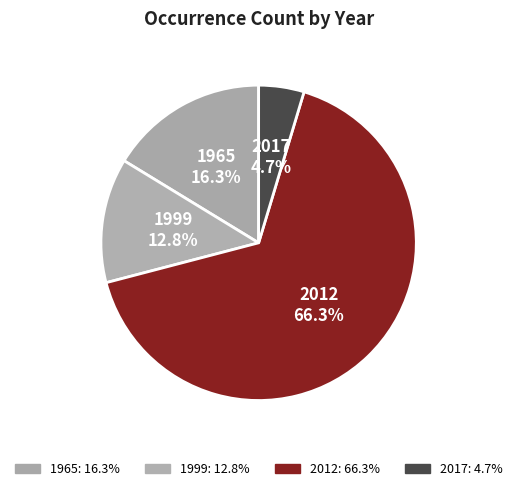

Which category has the smallest portion of the pie?

2017